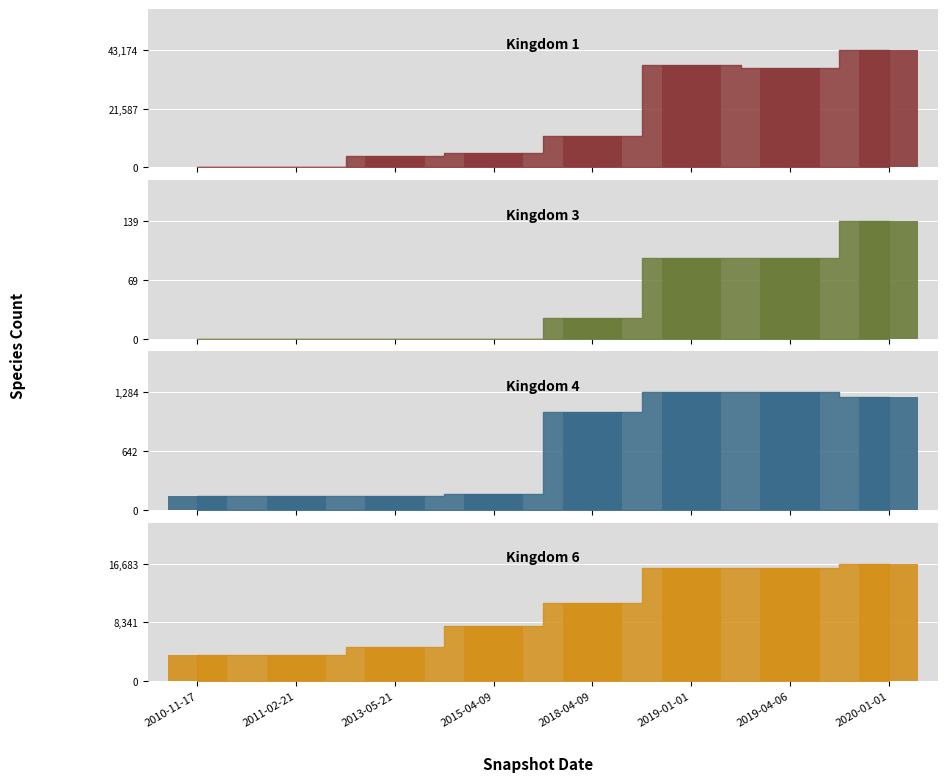

The Kingdom 4 series shows 1234 at 2020-01-01. True or false?

True